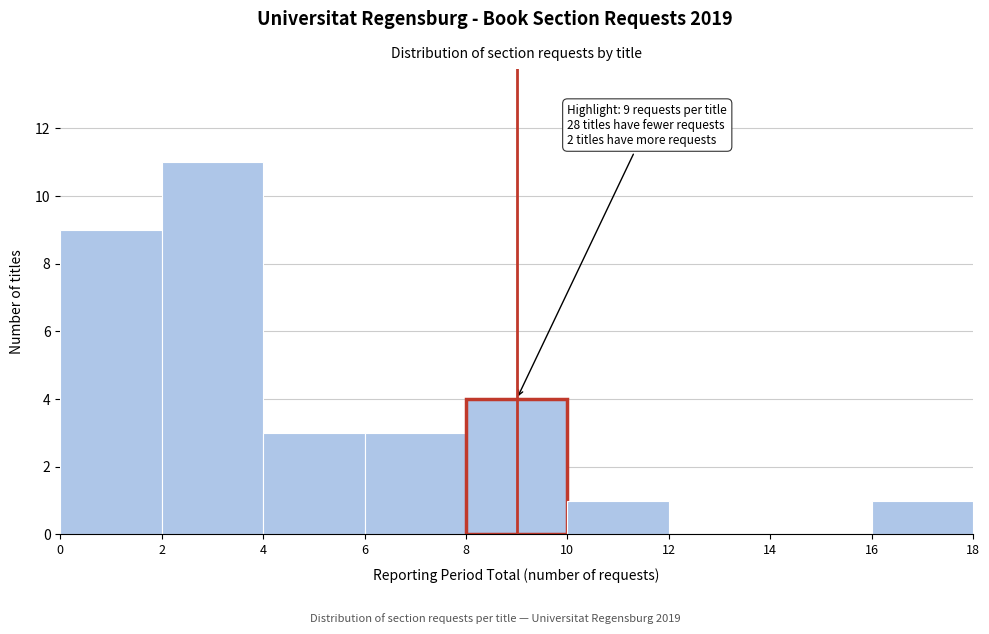

Over which range of the x-axis is the bar tallest?

2 to 4